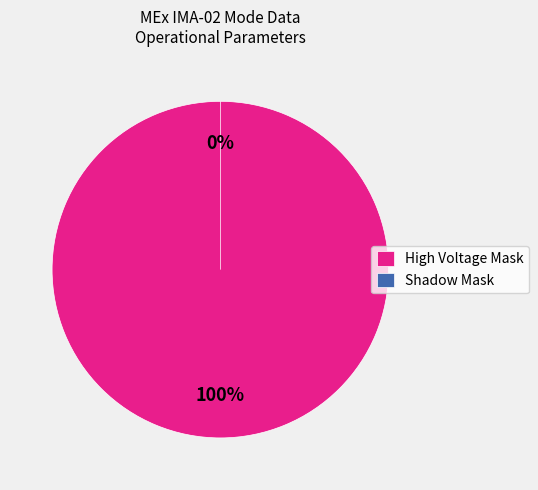

What percentage do Shadow Mask and High Voltage Mask together represent?

100.0%